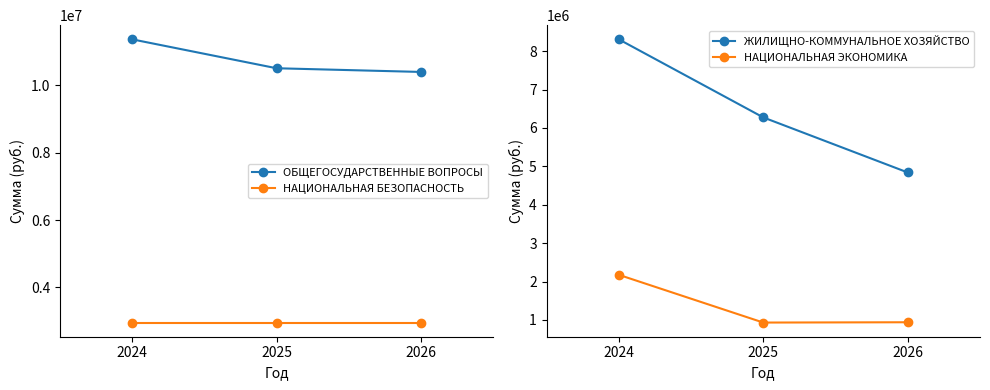

What is the maximum value shown in the chart?

11361898.5